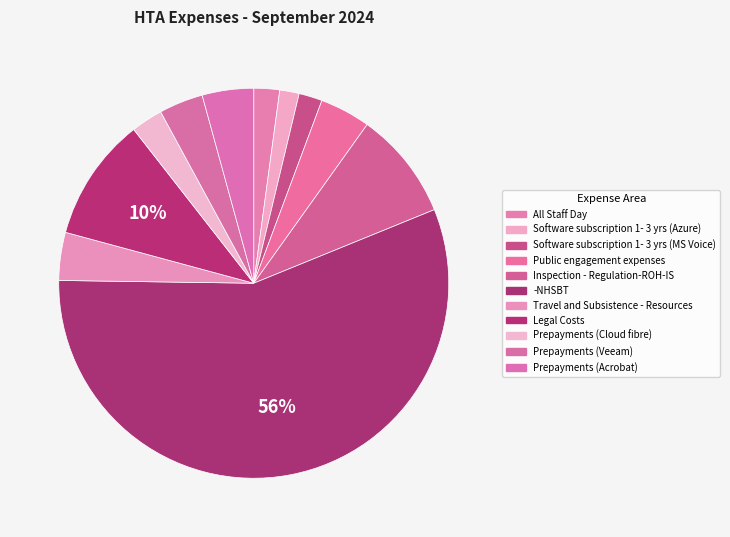

How many slices are in this pie chart?

11